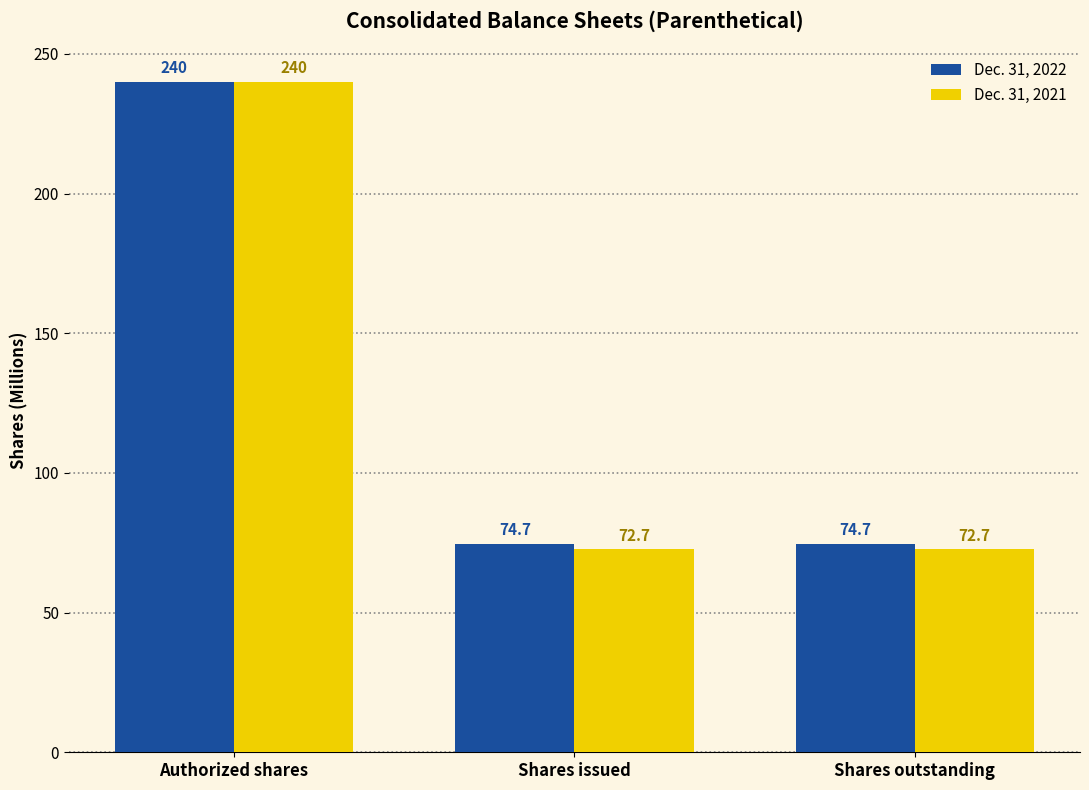

Is it true that Dec. 31, 2022 equals 358.3 at Authorized shares?

False